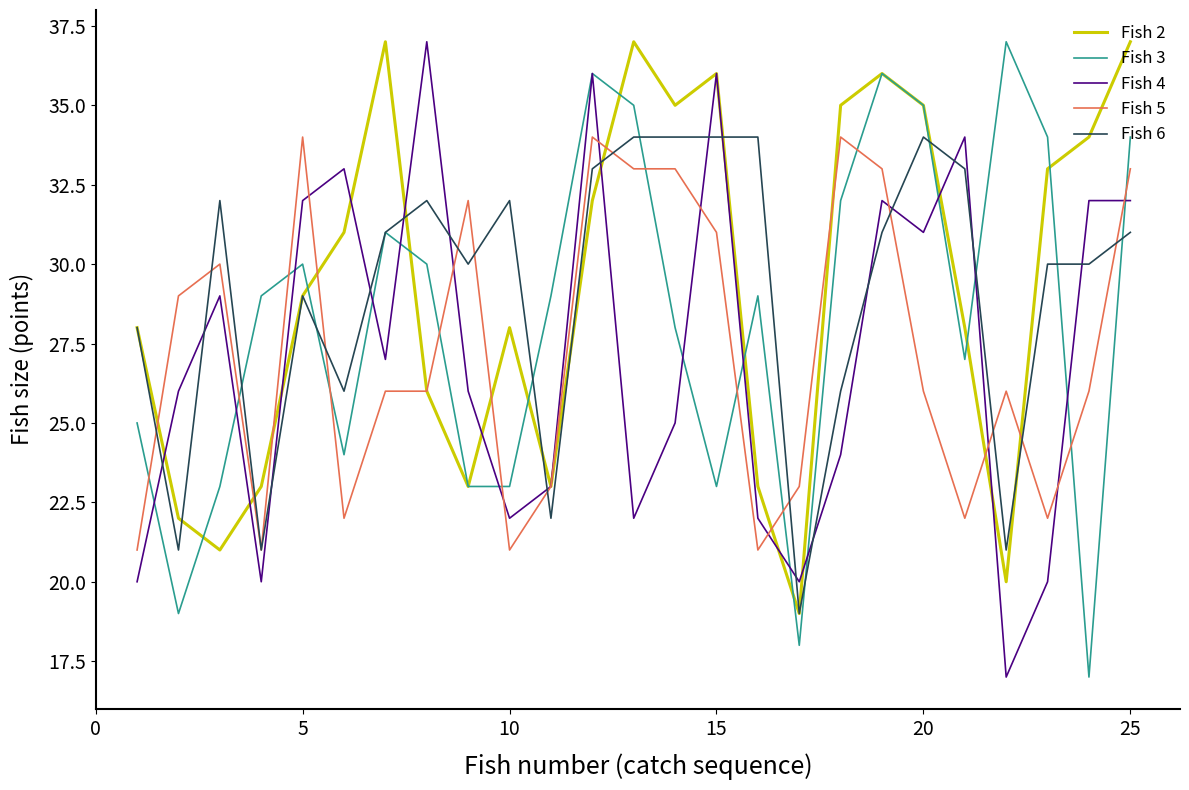

True or false: Fish 3 and Fish 5 cross at least once.

True